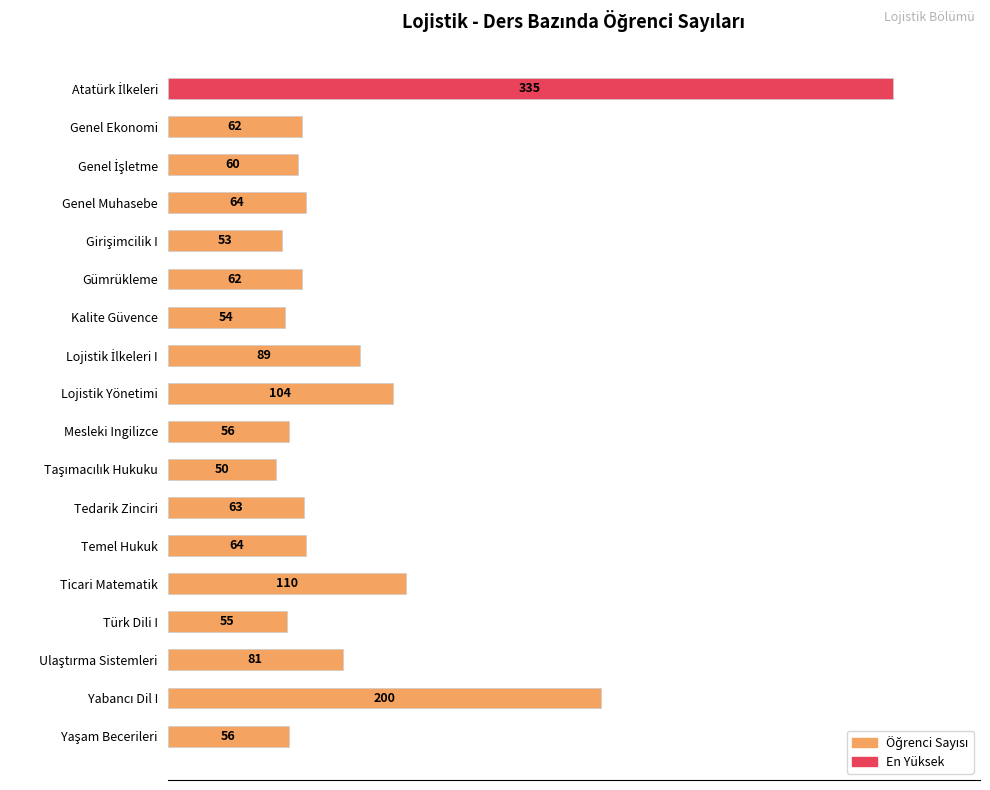

Between Kalite Güvence and Tedarik Zinciri, which is larger?

Tedarik Zinciri